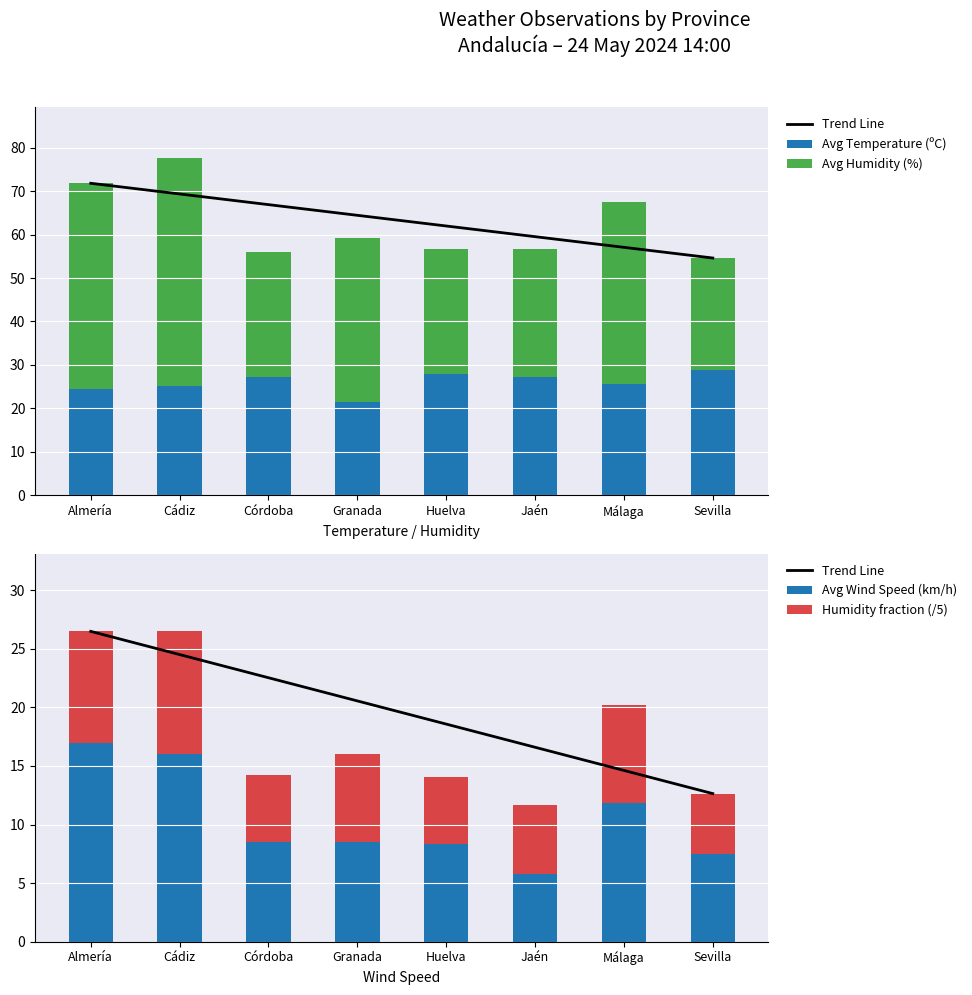

Reading right to left, list all the values displayed in this chart.

Trend Line: Sevilla=12.6	Málaga=14.6	Jaén=16.6	Huelva=18.6	Granada=20.5	Córdoba=22.5	Cádiz=24.5	Almería=26.5
Avg Temperature (ºC): Sevilla=28.9	Málaga=25.7	Jaén=27.2	Huelva=27.9	Granada=21.5	Córdoba=27.3	Cádiz=25.2	Almería=24.4
Avg Humidity (%): Sevilla=25.7	Málaga=41.8	Jaén=29.4	Huelva=28.8	Granada=37.6	Córdoba=28.7	Cádiz=52.5	Almería=47.4
Avg Wind Speed (km/h): Sevilla=7.5	Málaga=11.8	Jaén=5.8	Huelva=8.3	Granada=8.5	Córdoba=8.5	Cádiz=16.0	Almería=17.0
Humidity fraction (/5): Sevilla=5.1	Málaga=8.4	Jaén=5.9	Huelva=5.8	Granada=7.5	Córdoba=5.7	Cádiz=10.5	Almería=9.5